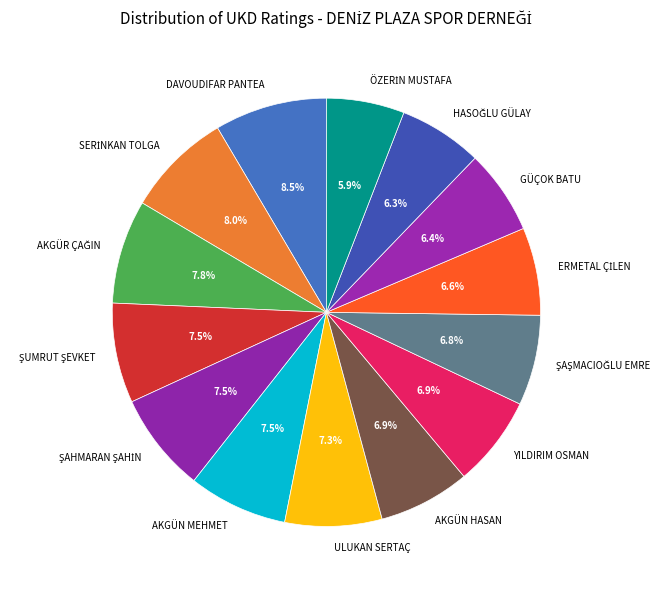

Which category has the biggest portion of the pie?

DAVOUDIFAR PANTEA